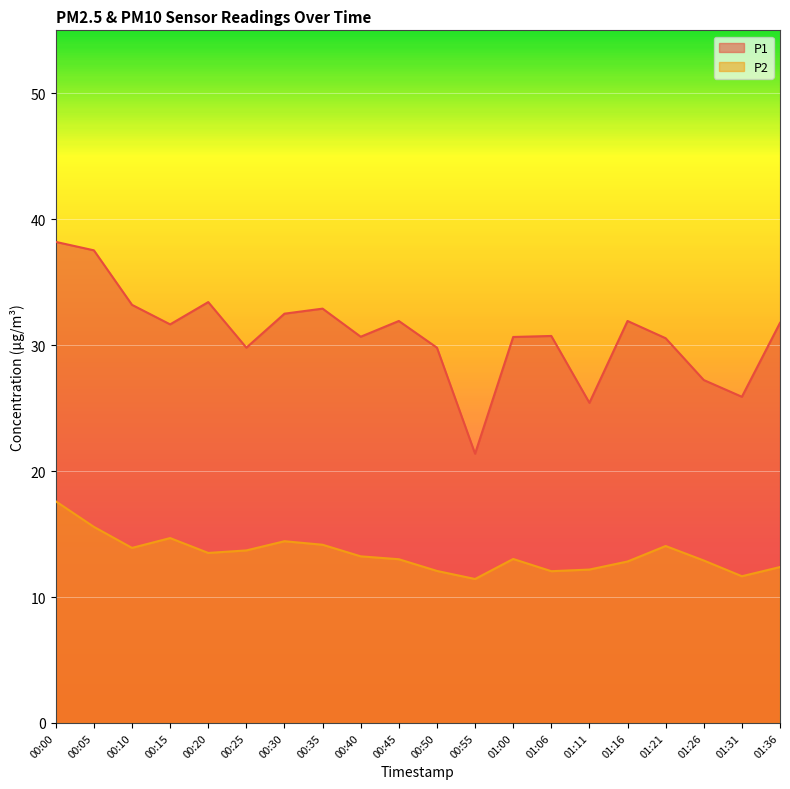

What is the sum of all P2 values?

268.3